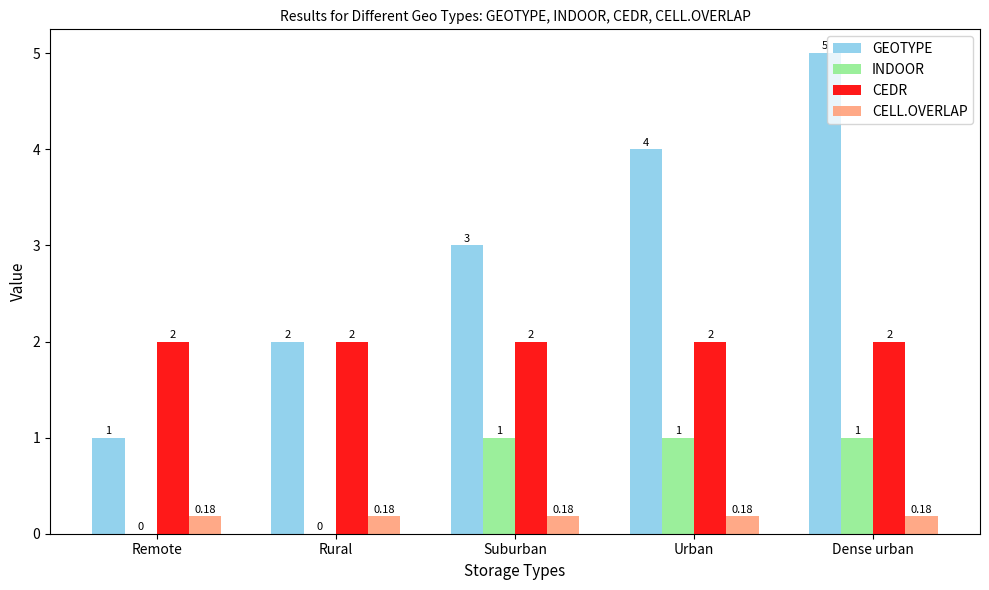

How many groups of bars are there?

5